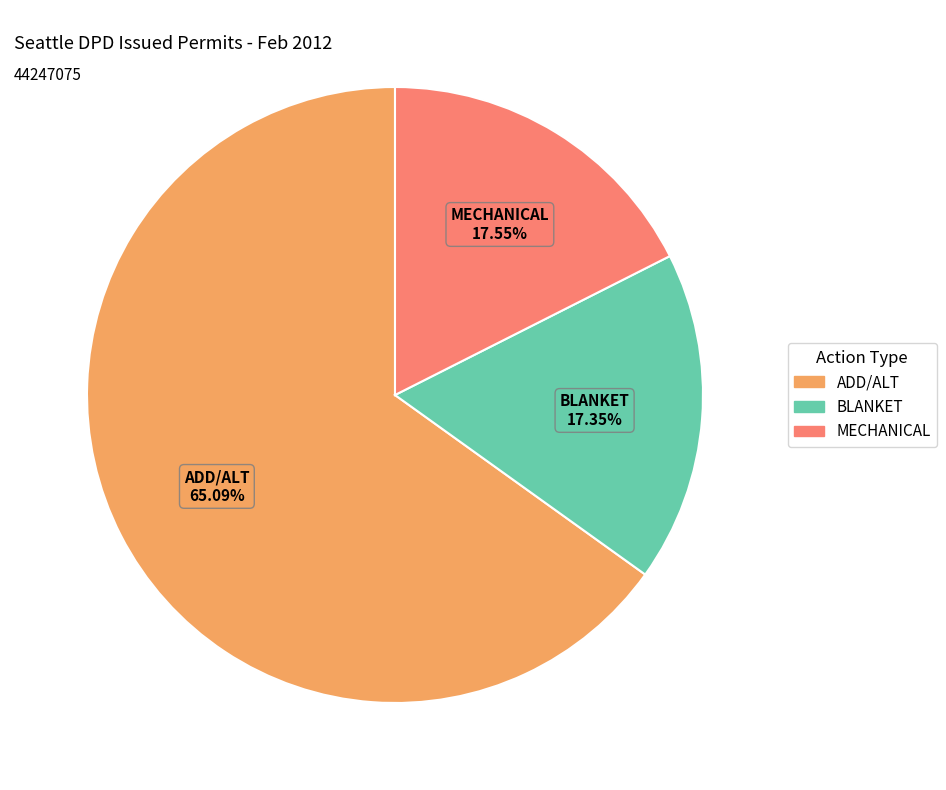

To the nearest percent, what is the average slice percentage?

33%